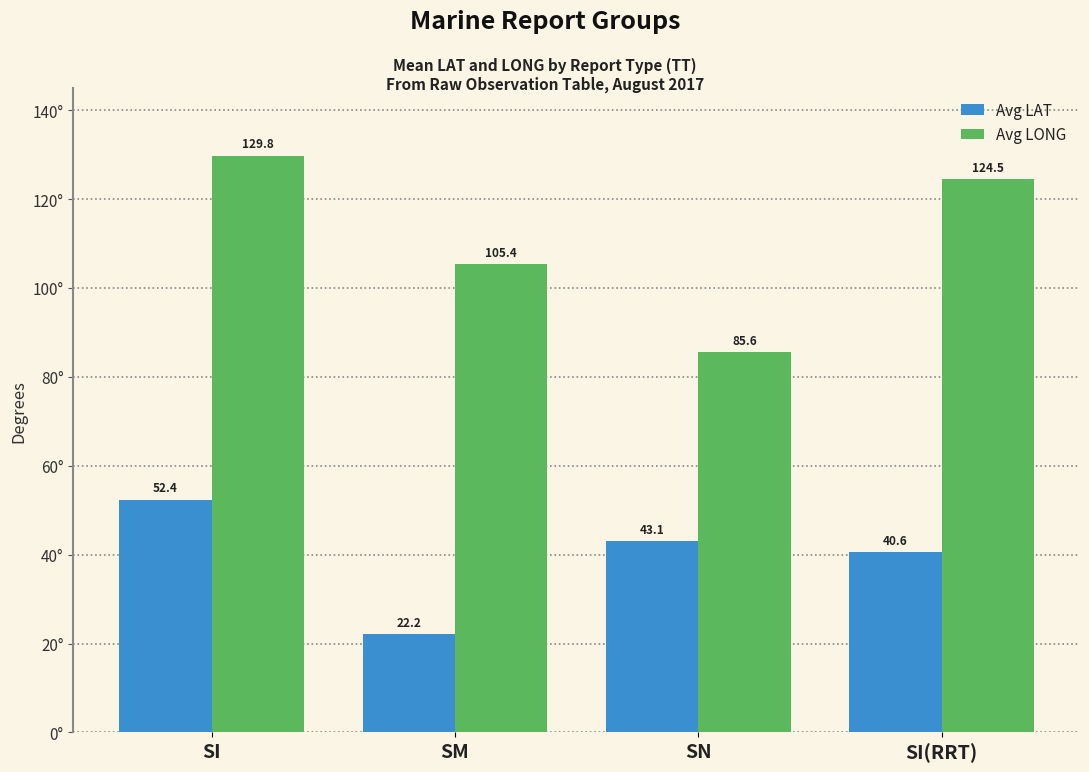

What position from the right is SI?

4